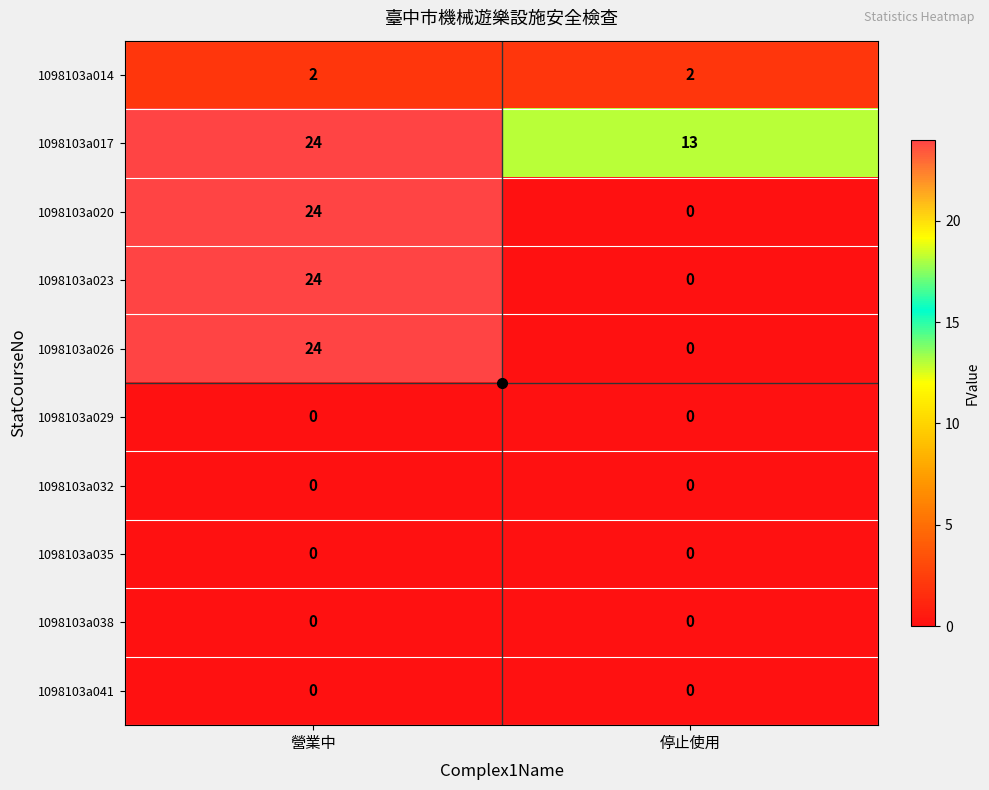

What is the total value across all series at 營業中?

98